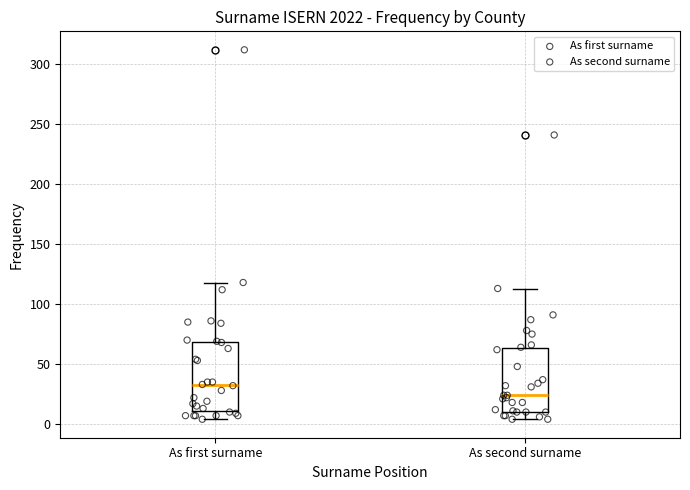

Reading left to right, transcribe this box plot: for each box, give where its median line is, the range the box spans, and where its two whiskers end, as read against the y-axis. The values are not printed on the chart, so give them approximately, as read against the axis.

As first surname: median 35, box 10 to 70, whiskers 5 to 120
As second surname: median 25, box 10 to 65, whiskers 5 to 115